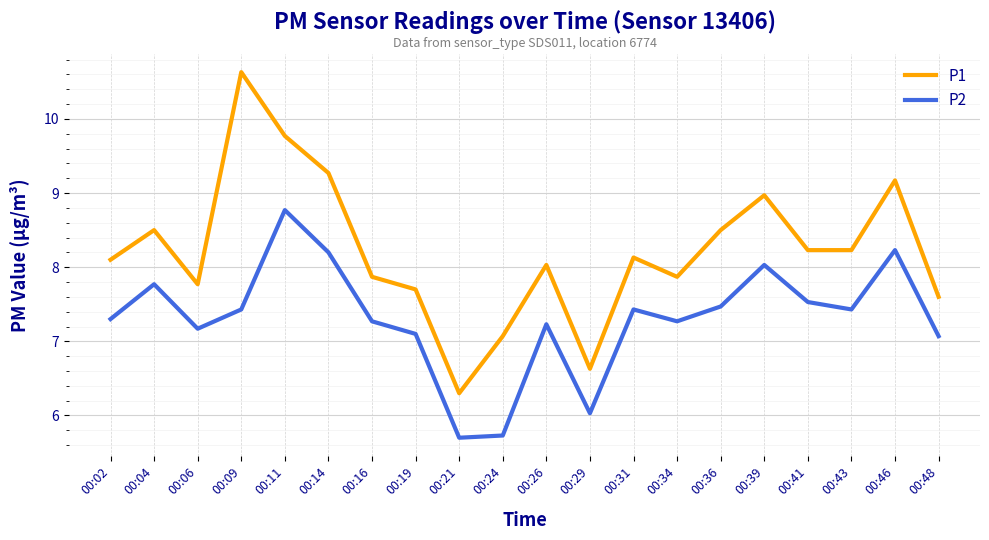

List the series in order of their overall mean, lowest first.

P2, P1